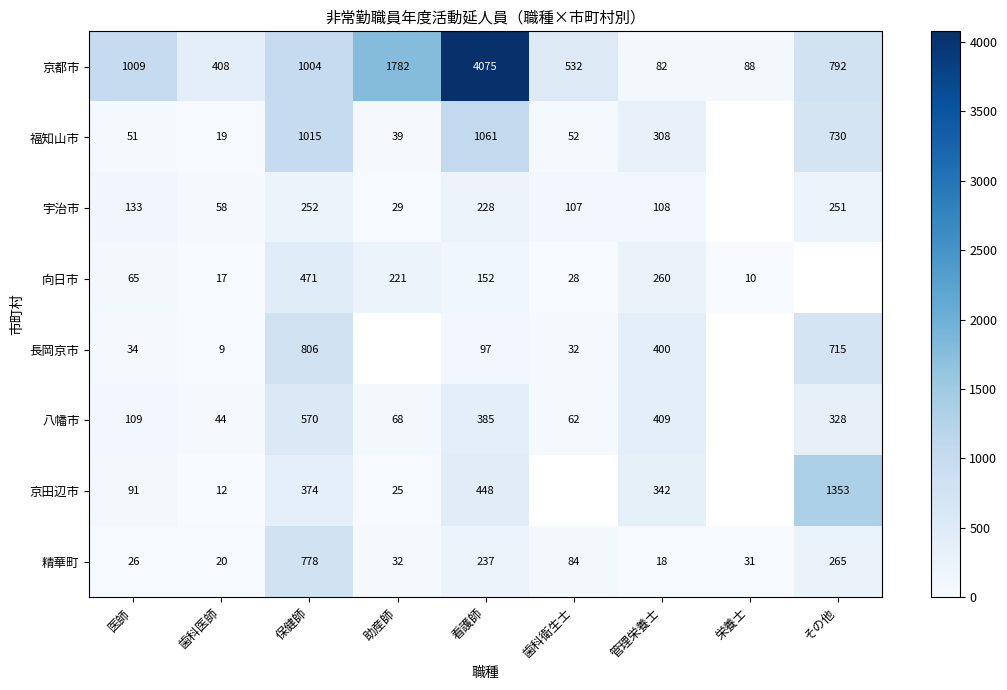

Which series has the largest total across all categories?

京都市